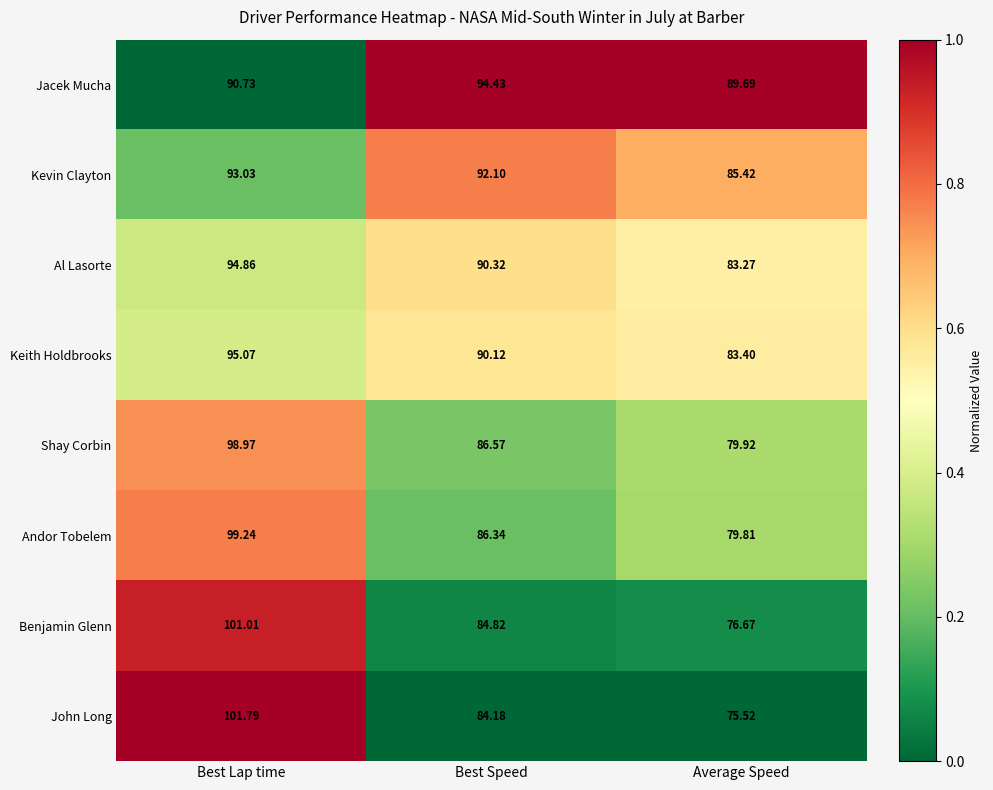

Which category has the lowest value across all series?

Average Speed